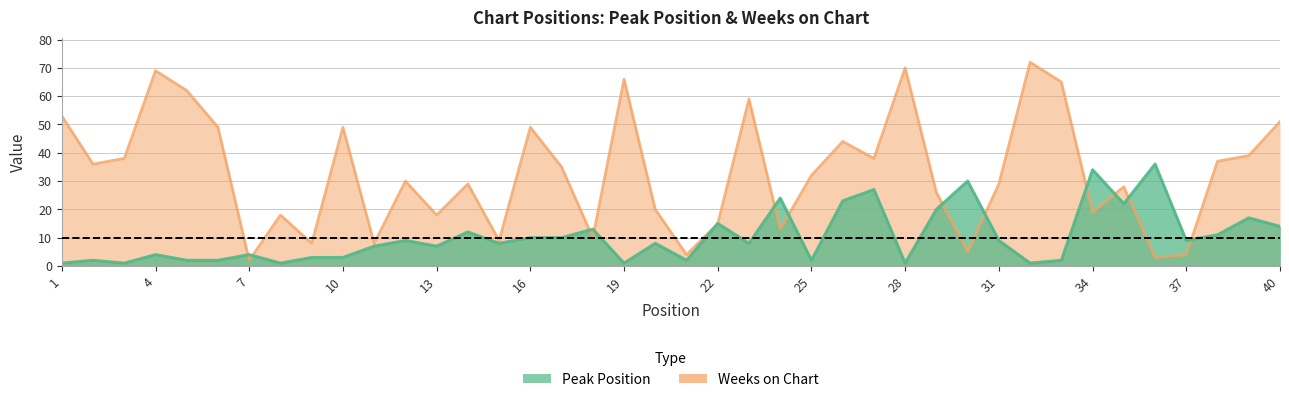

What is the sum of the Peak Position values at 34 and 1?

35